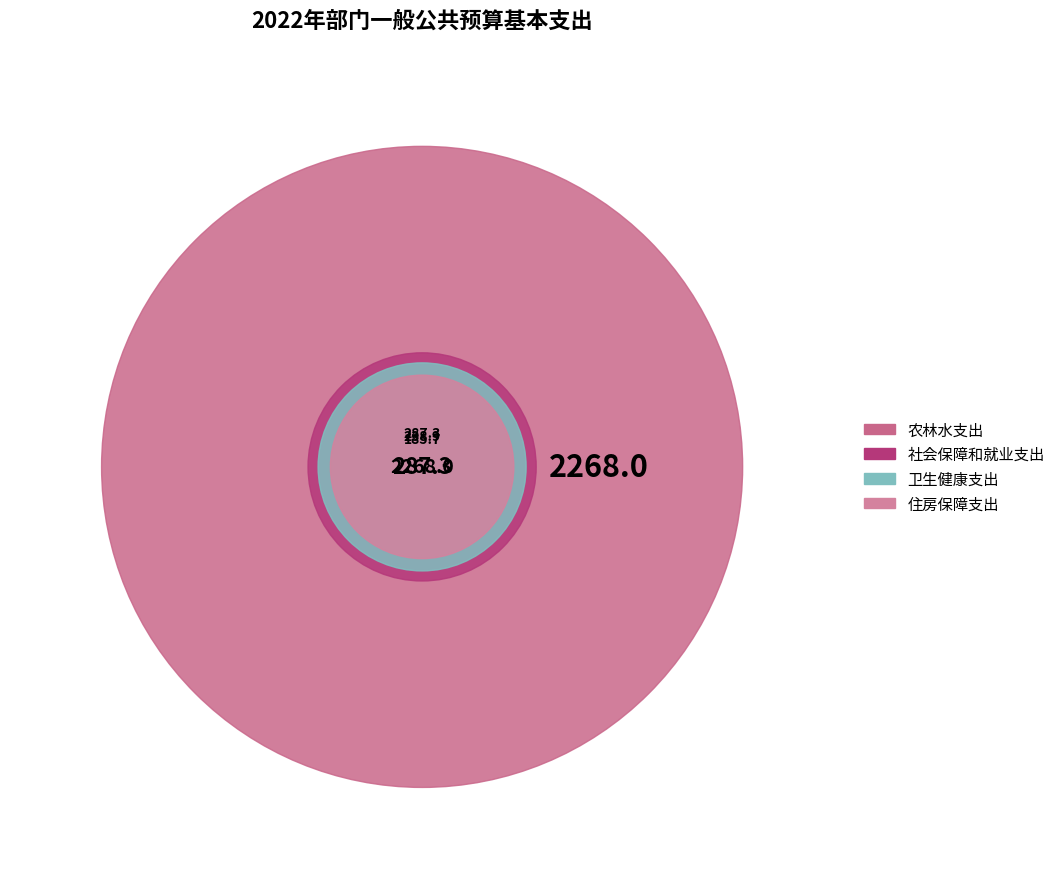

Which slice is the smallest?

住房保障支出